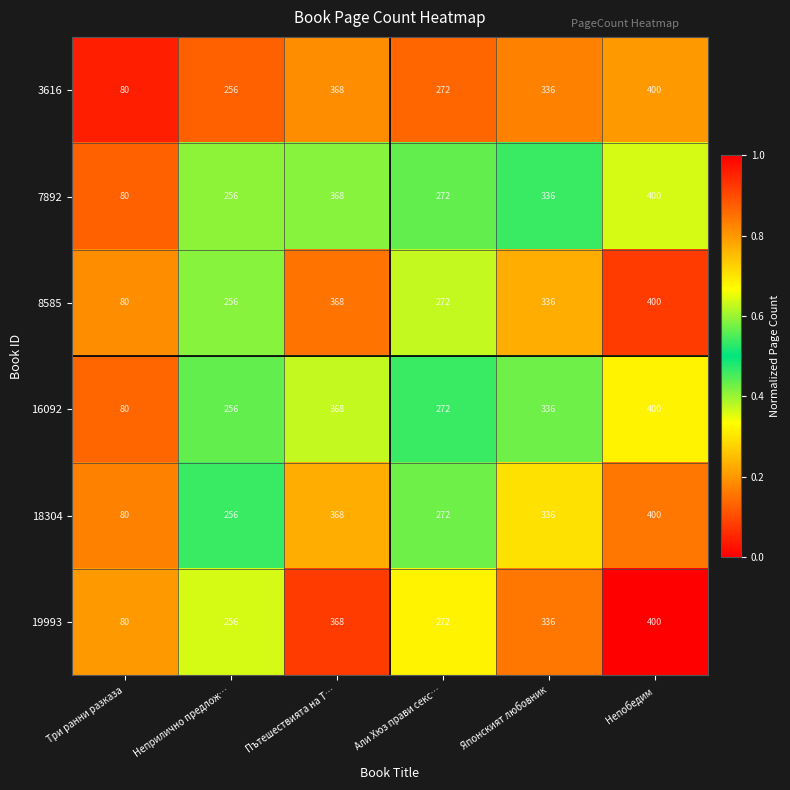

What is the minimum value for 18304?

80